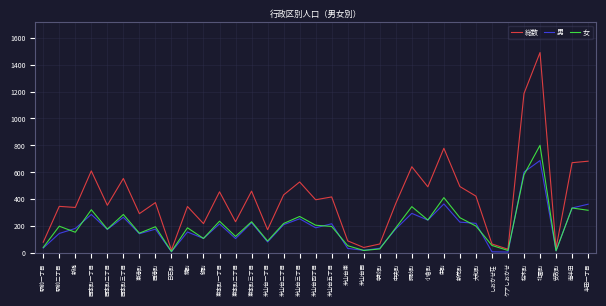

Is the value of 女 at 米山台三丁目 greater than the value of 男 at 駅前一丁目?

Yes